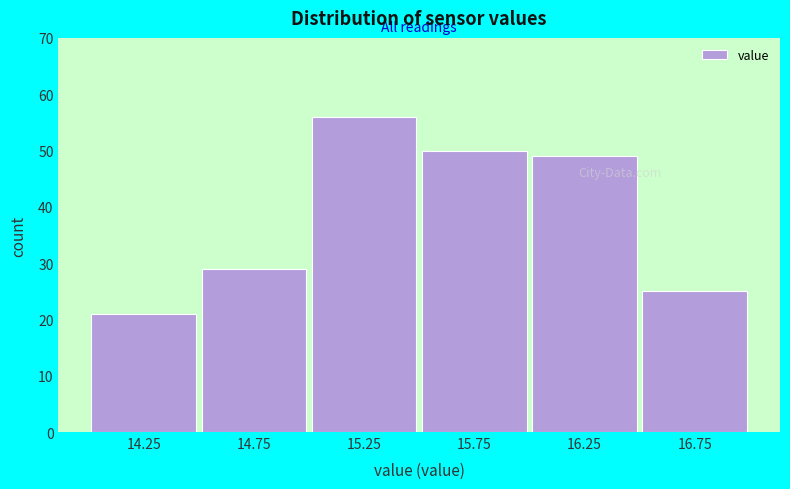

Over which range of the x-axis is the bar tallest?

15.0 to 15.5